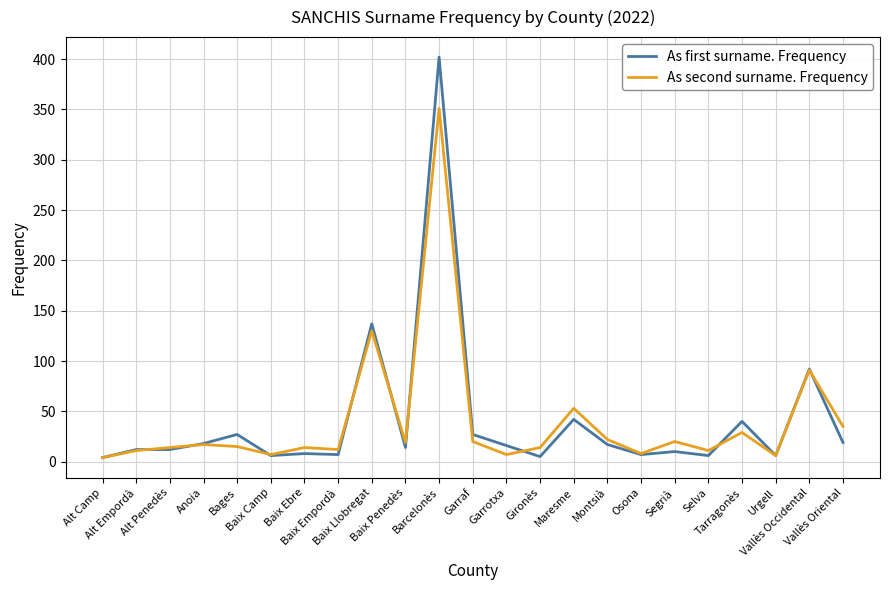

Does the chart display data point markers on the line(s)?

No